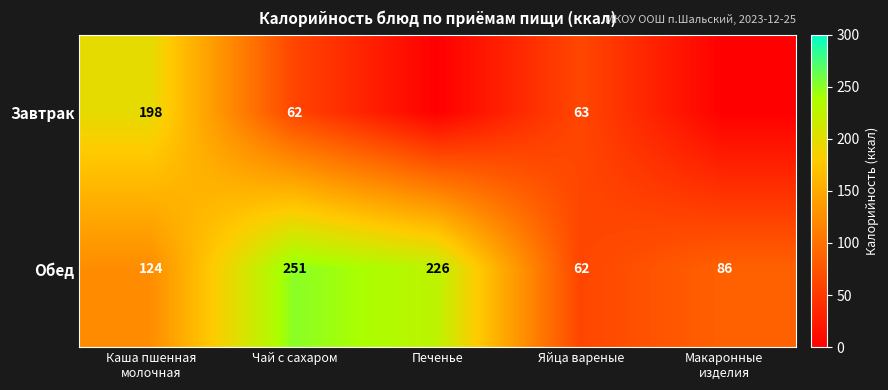

What is the average value of the Обед series?

150